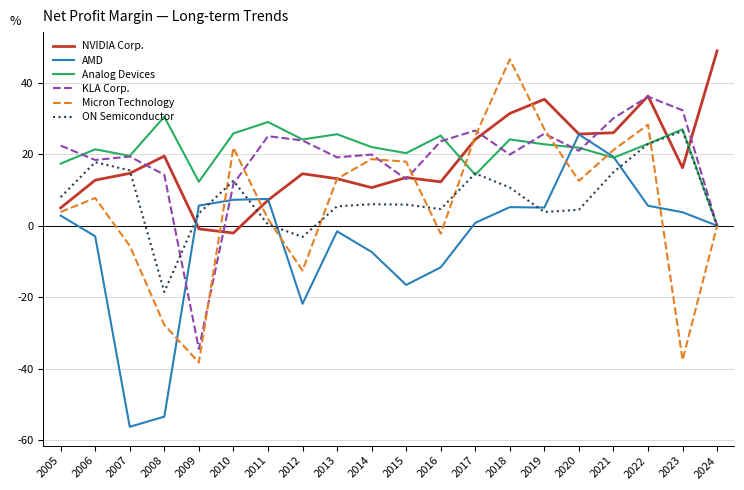

Rank the categories by Analog Devices value from lowest to highest.

2024, 2009, 2017, 2005, 2021, 2007, 2015, 2006, 2020, 2014, 2019, 2022, 2012, 2018, 2016, 2013, 2010, 2023, 2011, 2008